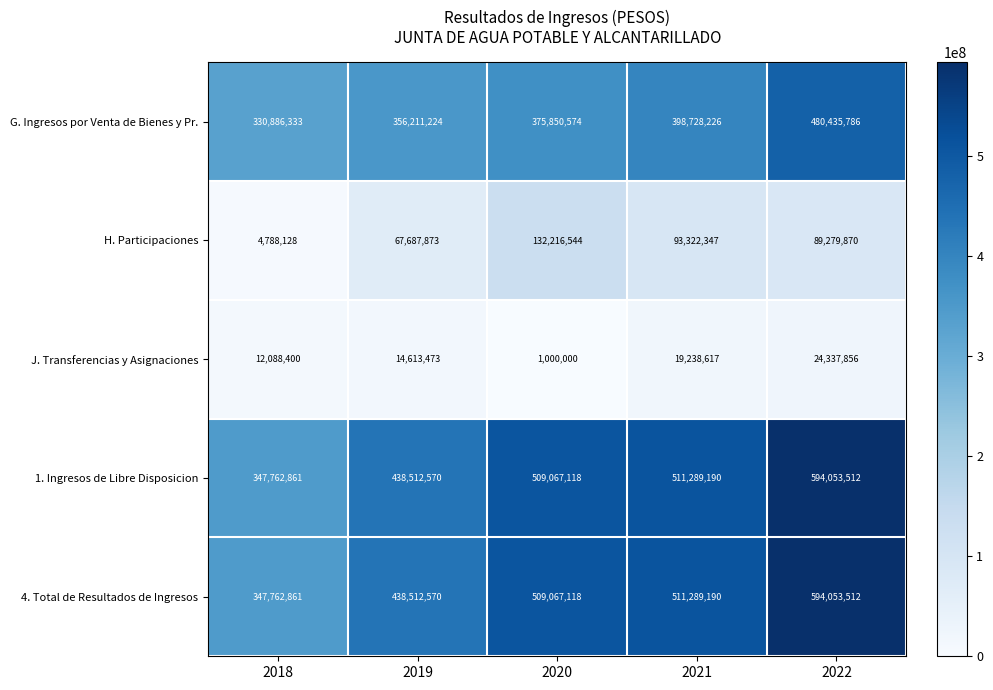

Rank the categories by 1. Ingresos de Libre Disposicion value from highest to lowest.

2022, 2021, 2020, 2019, 2018